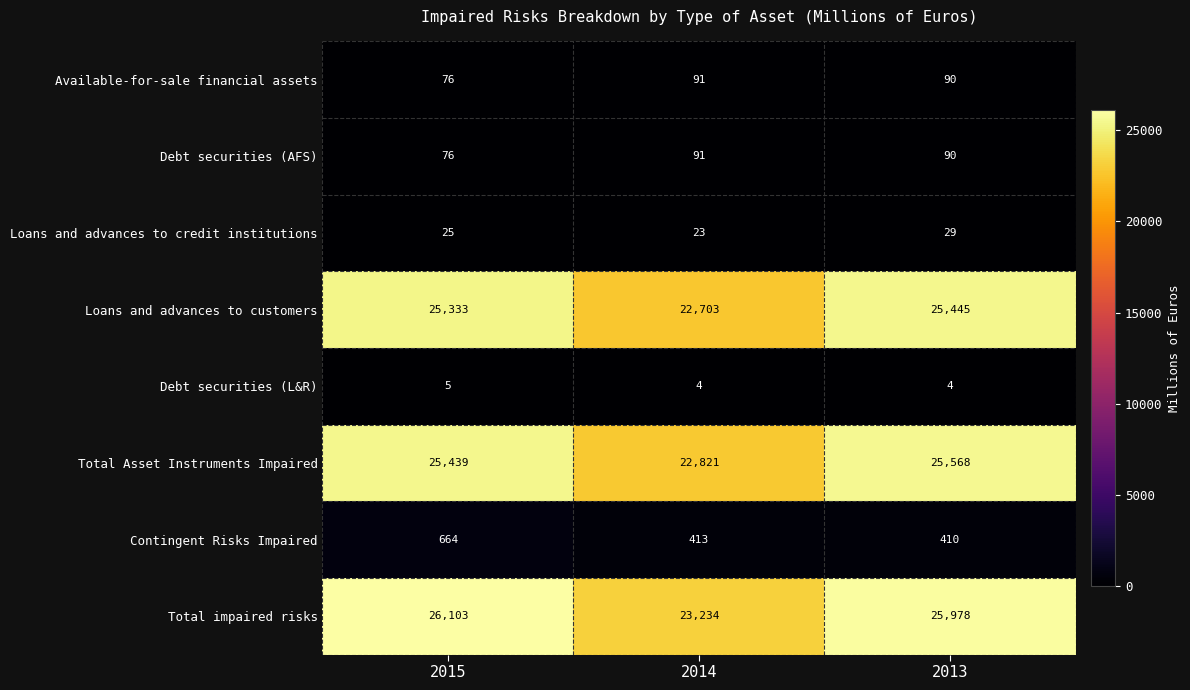

What is the total value across all series at 2013?

77614